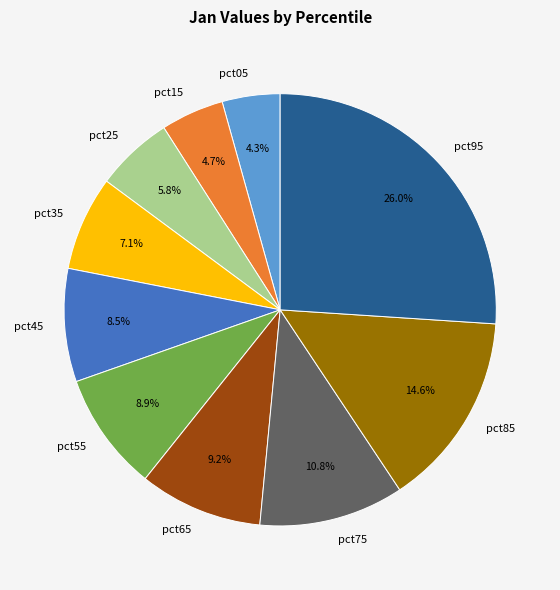

True or false: pct65 accounts for 1% of the total.

False